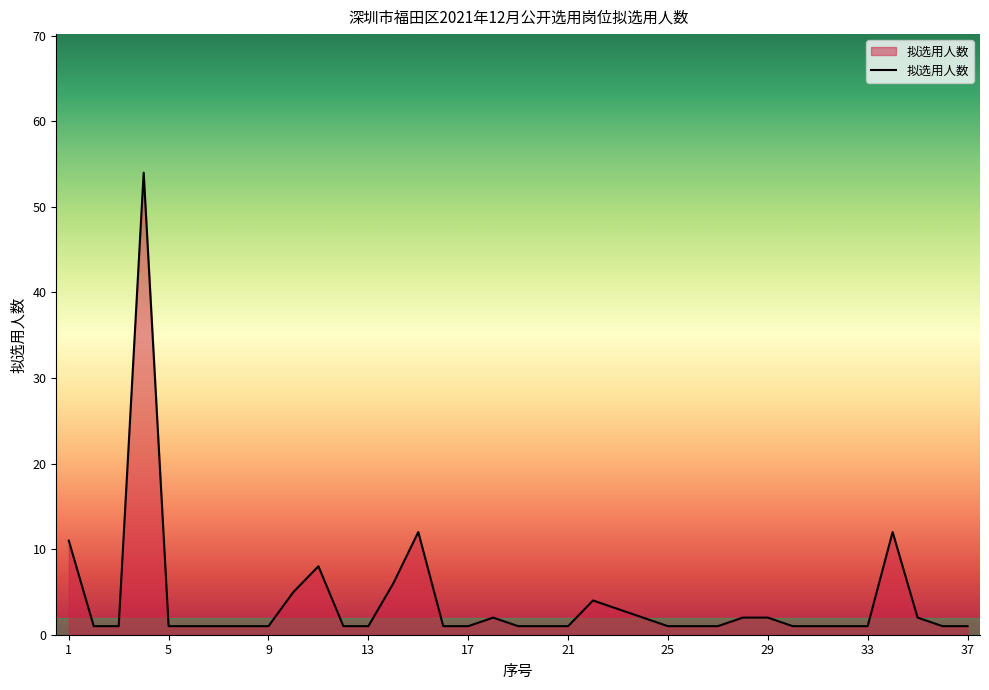

What is the maximum value shown in the chart?

54